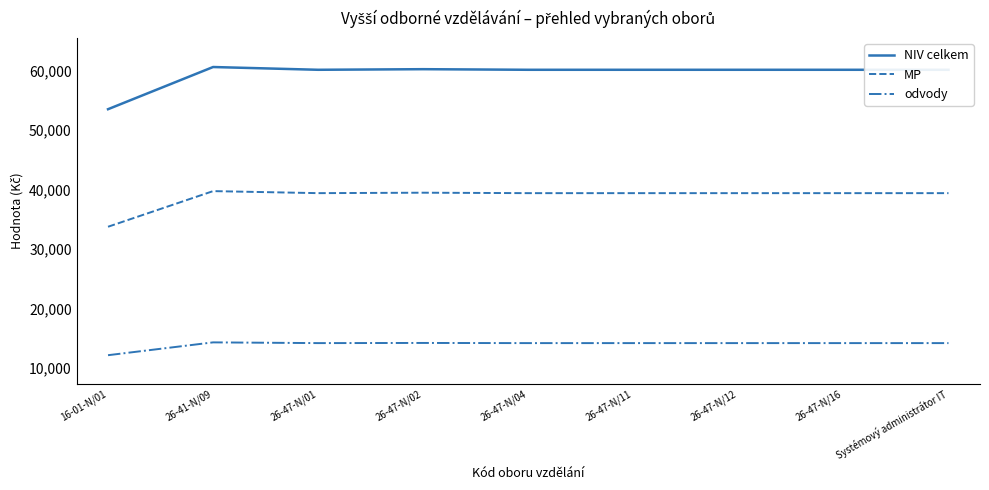

The value of odvody at 26-47-N/11 is 14178. True or false?

True